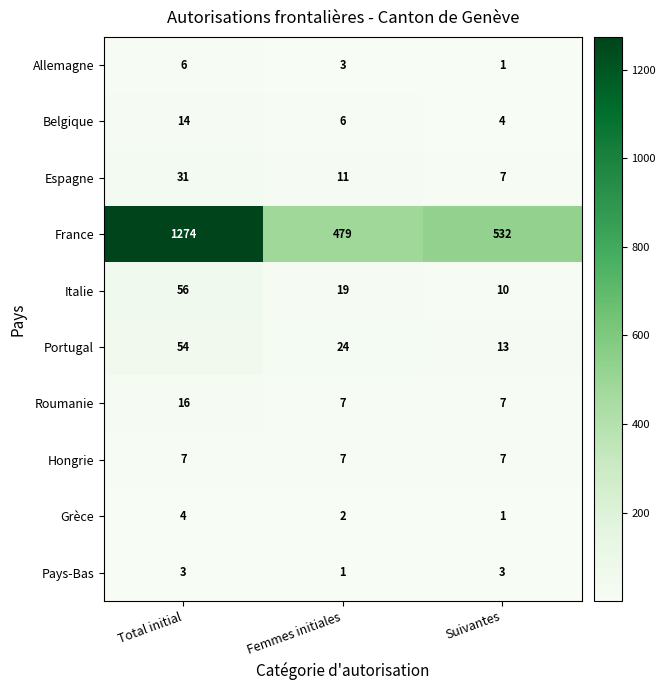

What is the sum of all Belgique values?

24